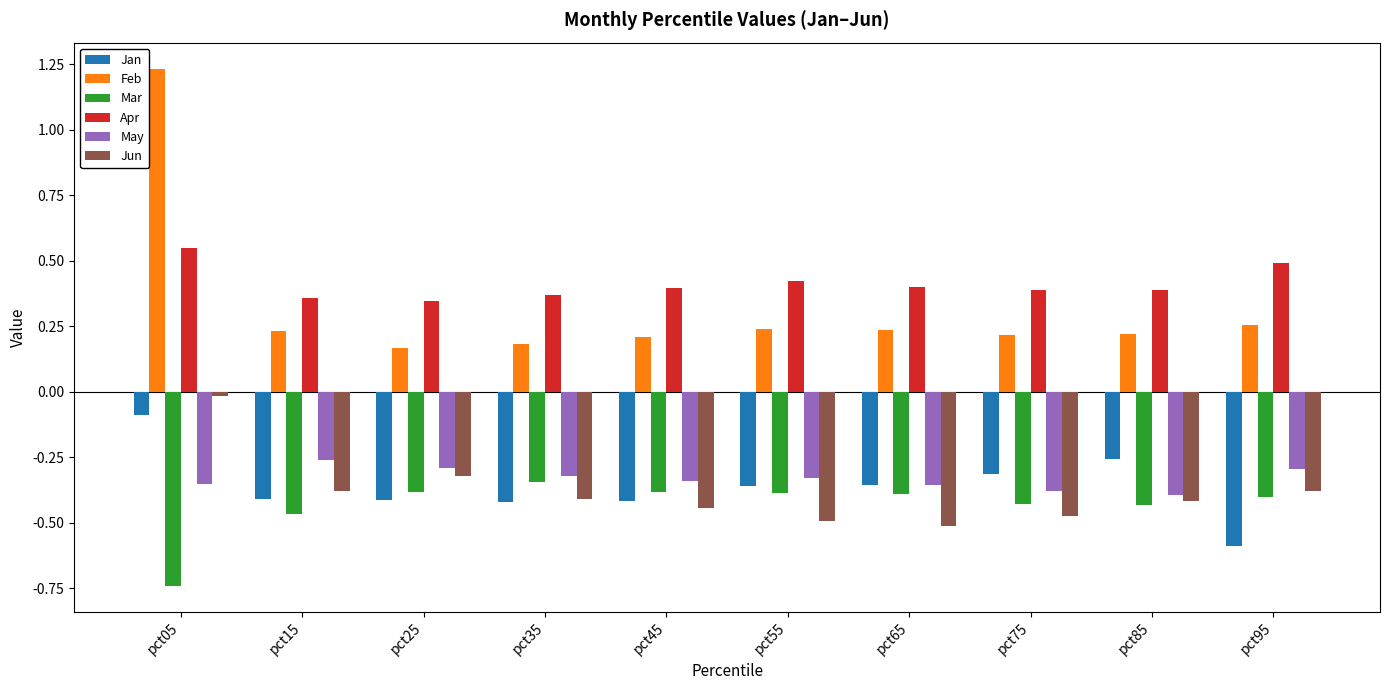

Which label corresponds to the smallest value in the chart?

pct05